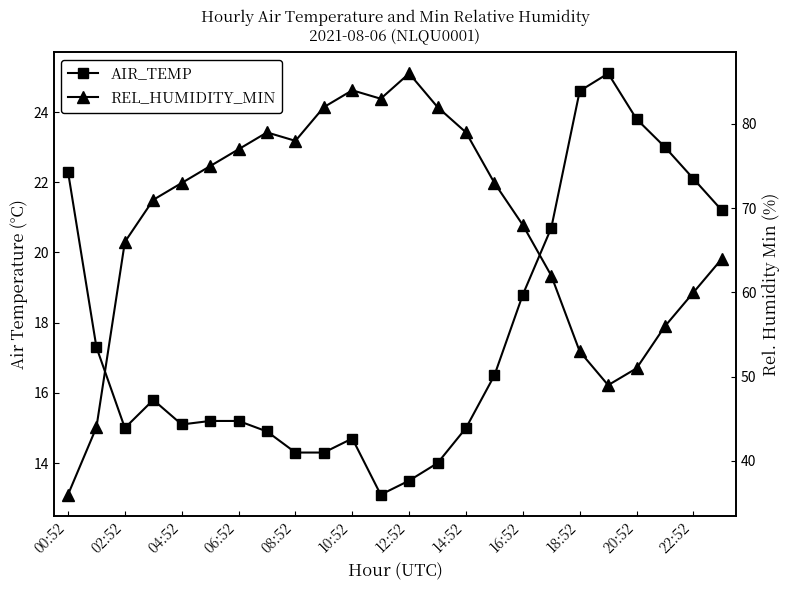

Rank the series by their maximum value, from highest to lowest.

REL_HUMIDITY_MIN, AIR_TEMP